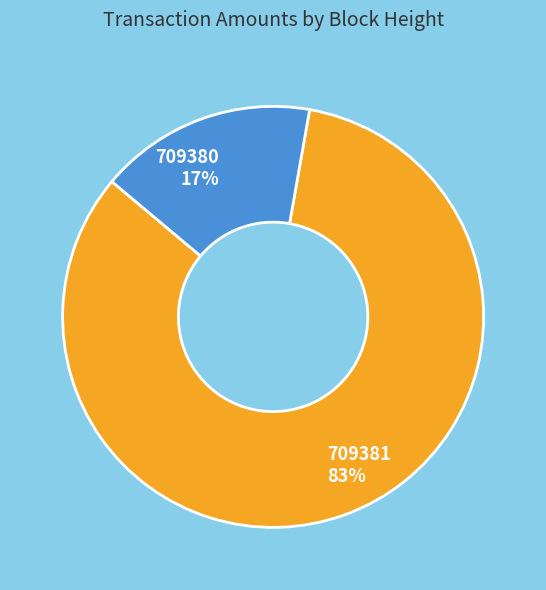

Is there any slice that represents more than half of the pie?

Yes